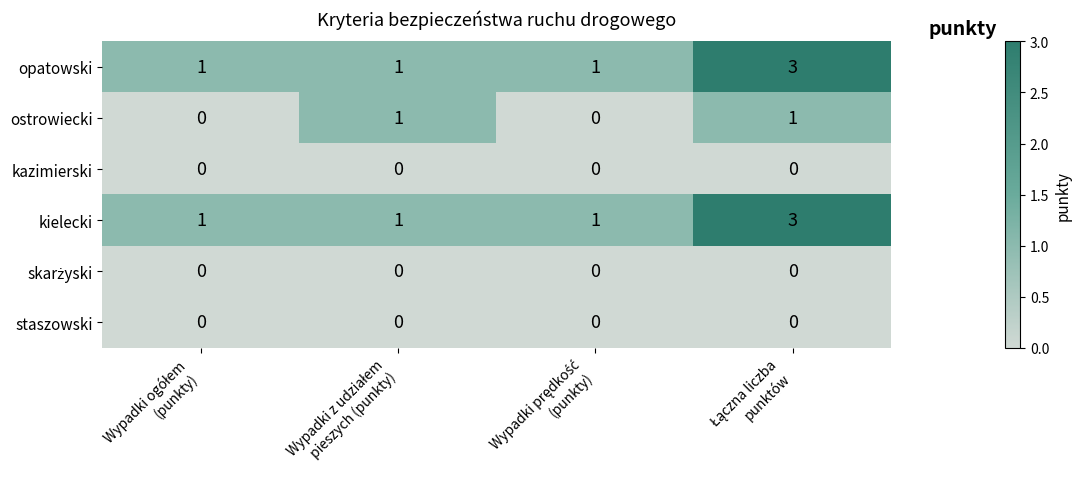

What is the greatest value displayed?

3